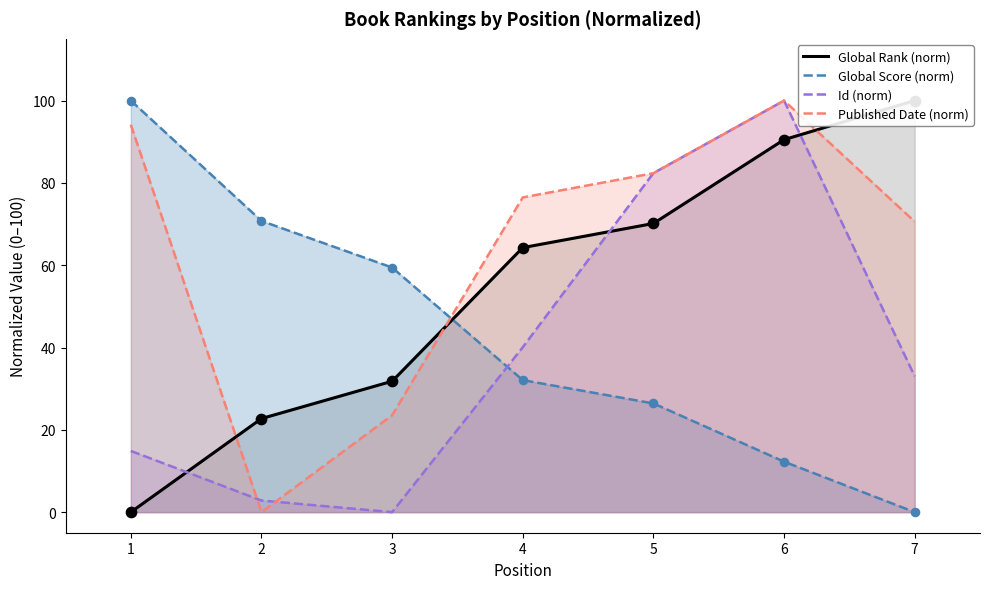

Which series contains the highest Y value?

Global Rank (norm)